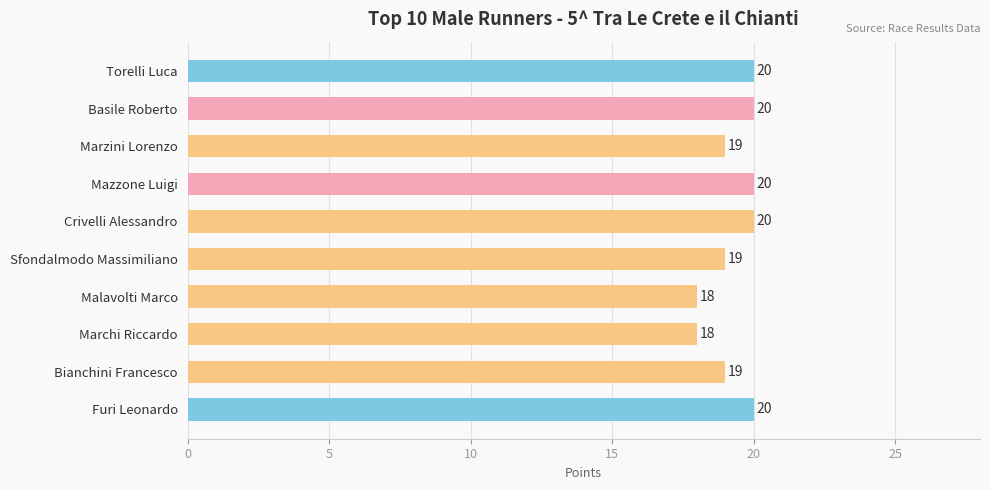

What is the change in value from Malavolti Marco to Furi Leonardo?

+2